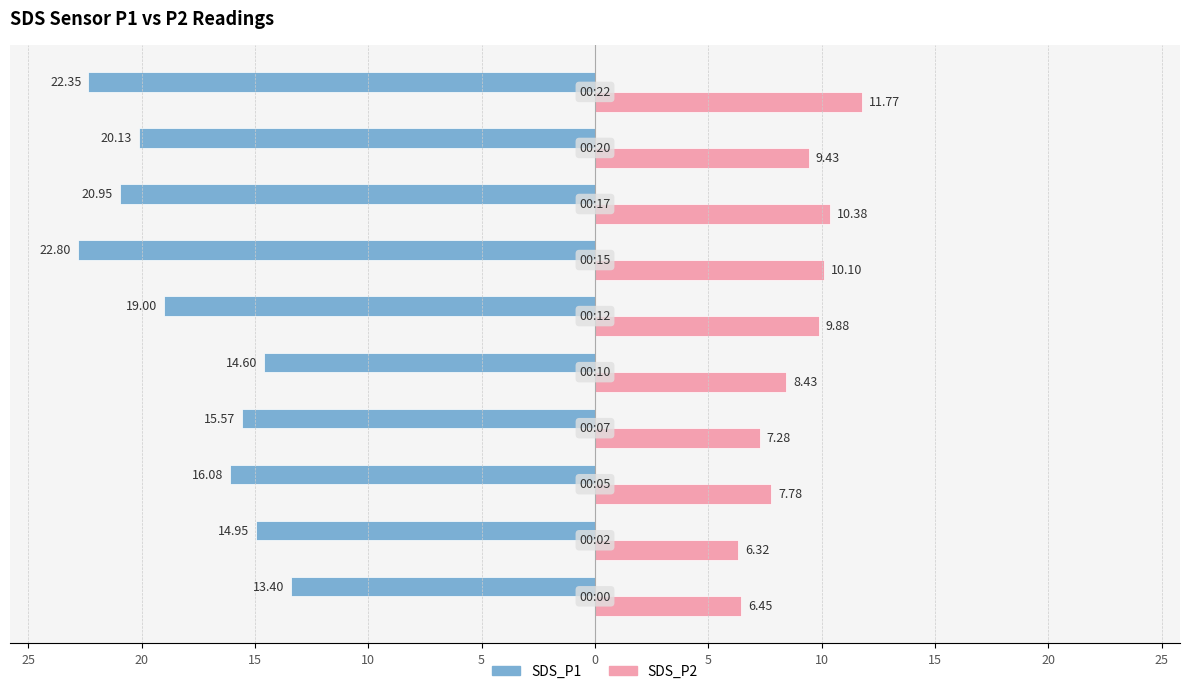

What are all the series names shown in the legend?

SDS_P1, SDS_P2